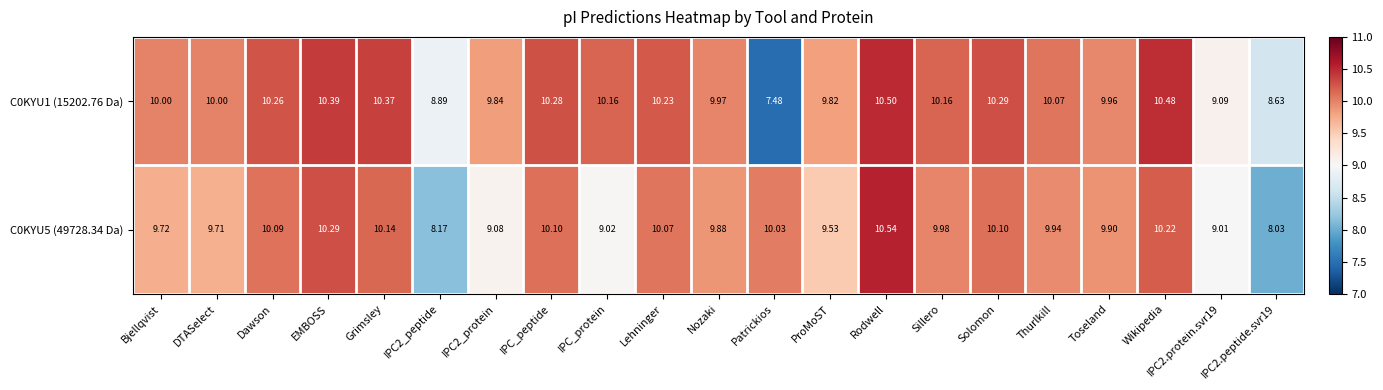

Where does the C0KYU5 (49728.34 Da) series first go above 9?

Bjellqvist